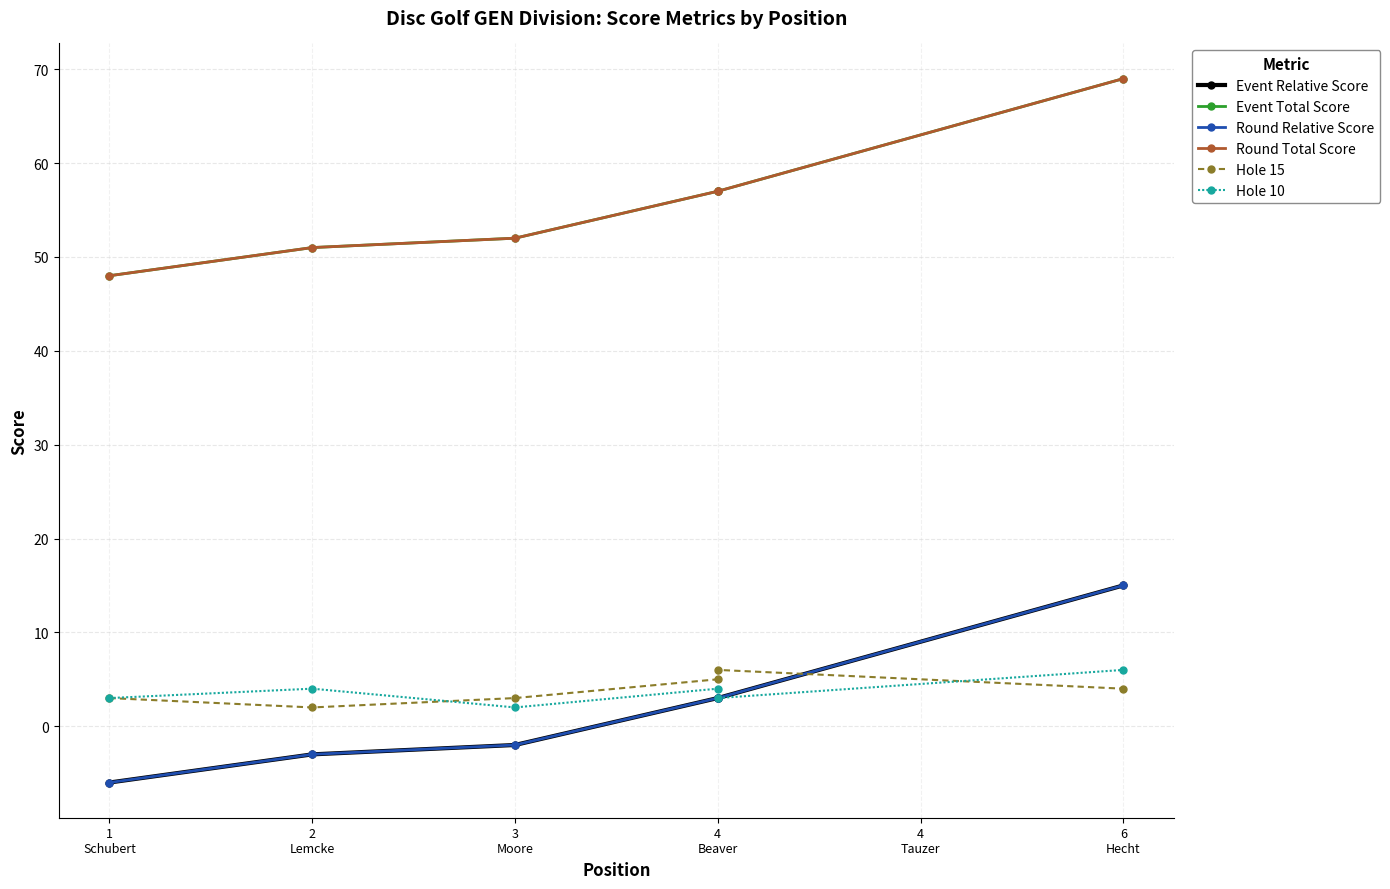

Which series has the widest spread of values?

Event Relative Score